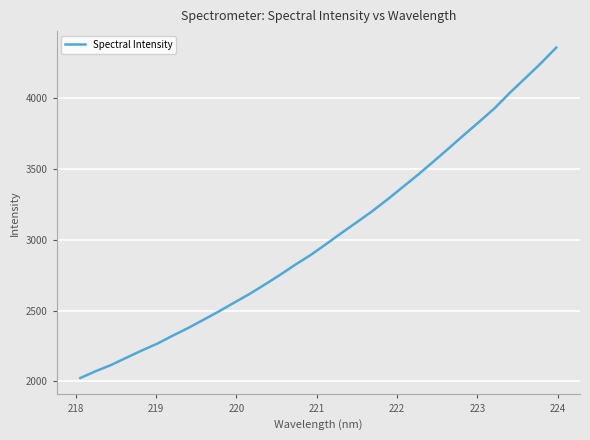

What is the minimum value shown in the chart?

2024.3